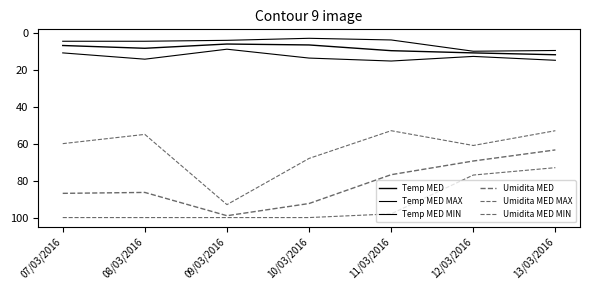

Does the chart have visible grid lines?

No